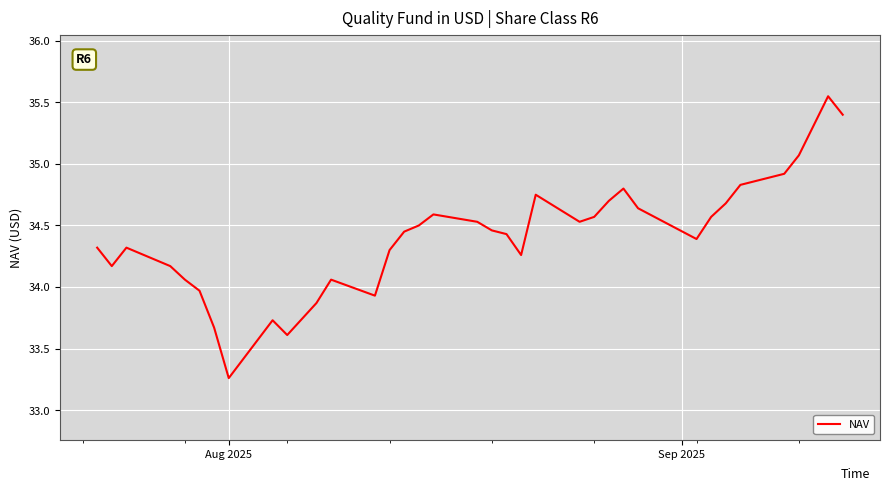

What is the smallest value displayed?

33.3